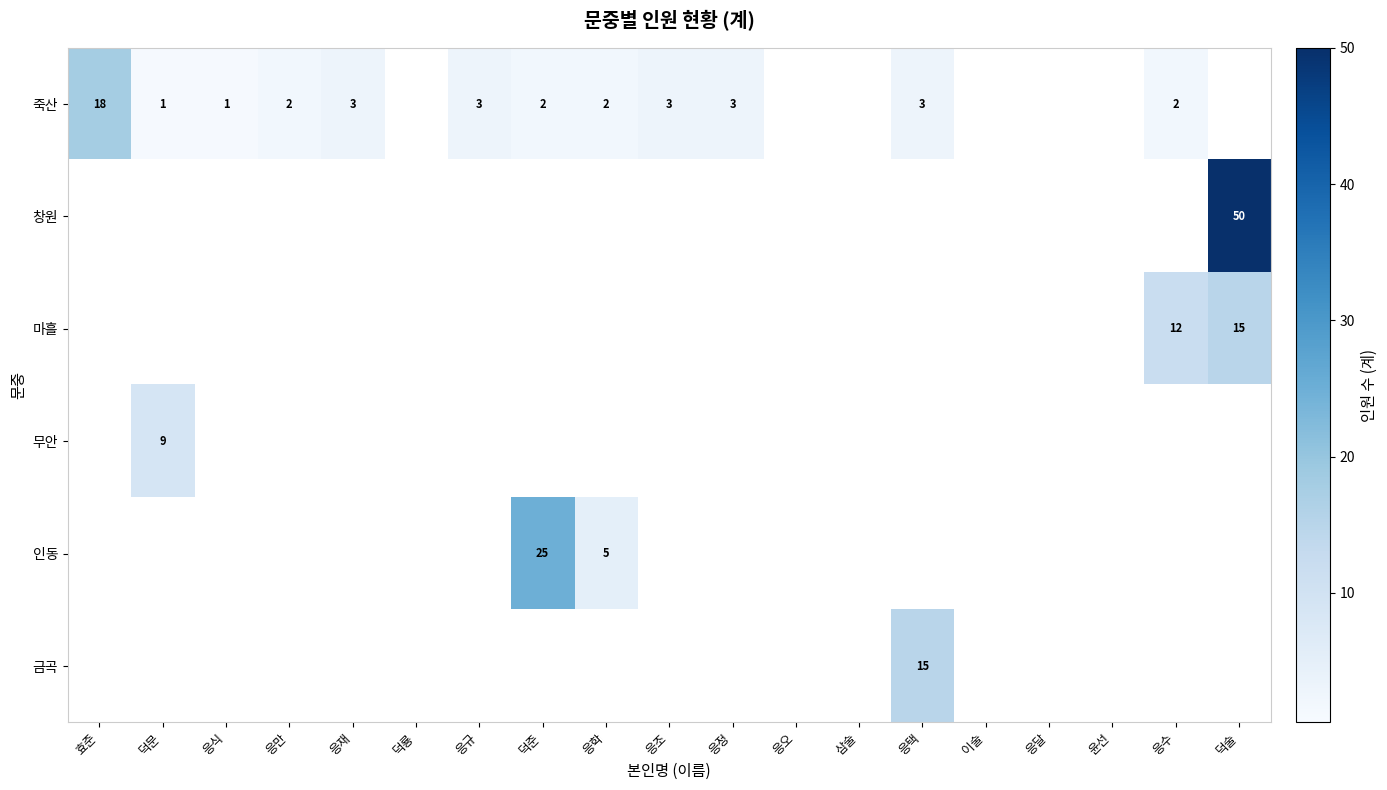

What is the highest value of the 창원 series?

50